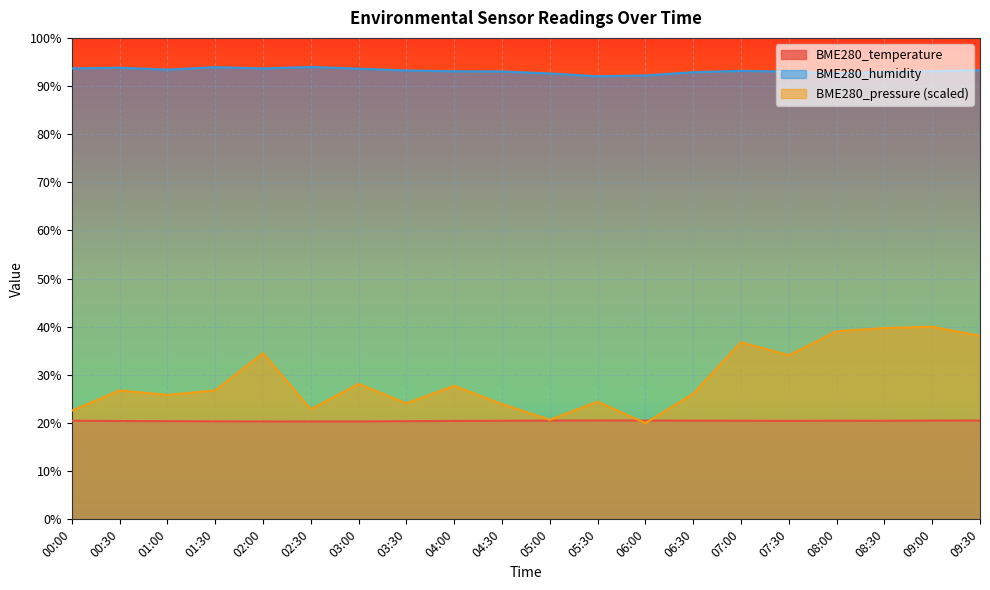

What is the label of the 10th point from the right?

05:00